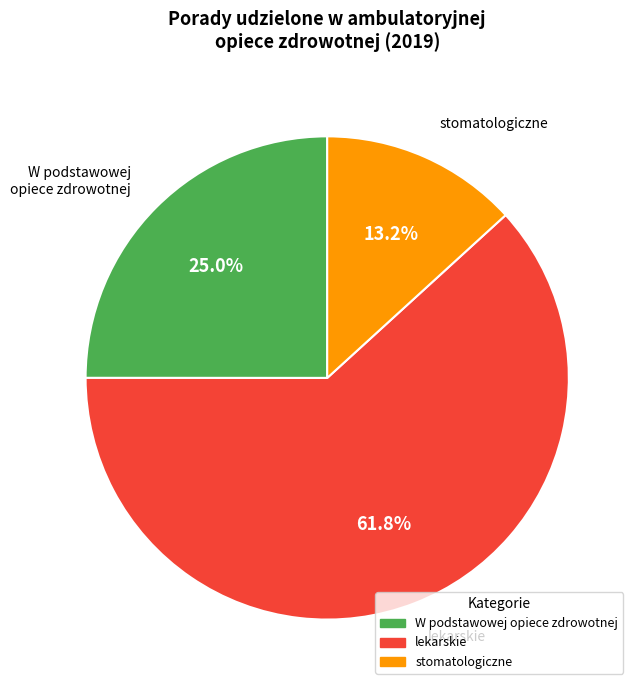

Rank the categories by value from lowest to highest.

stomatologiczne, W podstawowej opiece zdrowotnej, lekarskie